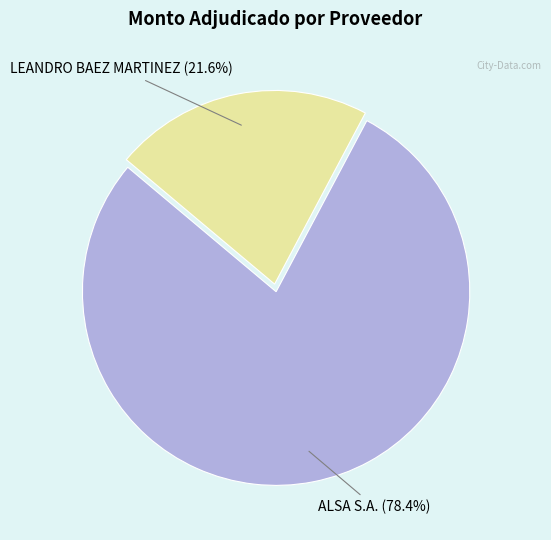

Does any single category account for the majority?

Yes